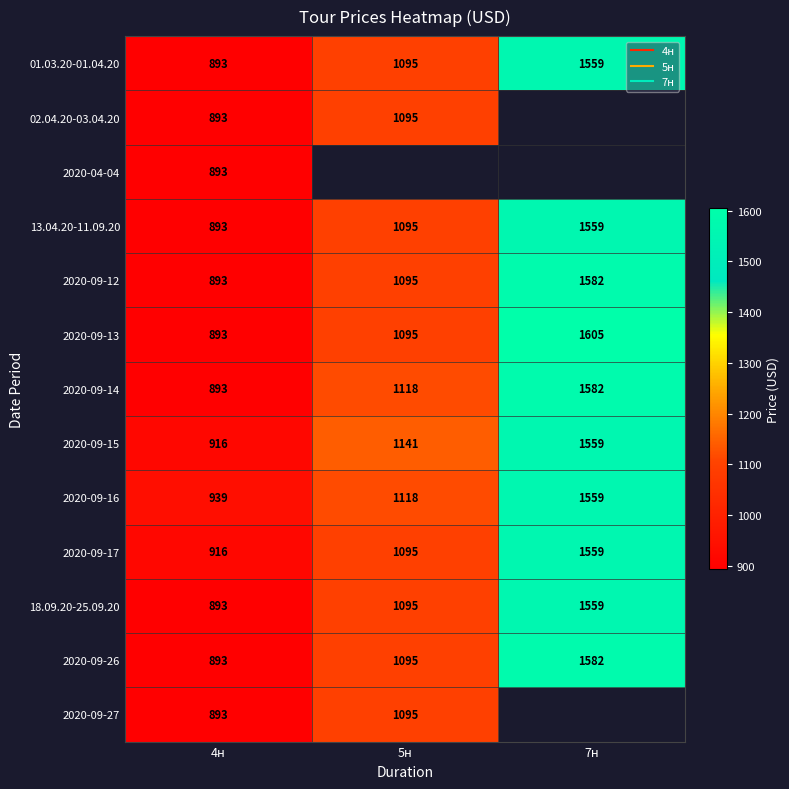

At how many categories does at least one series exceed 1234?

1